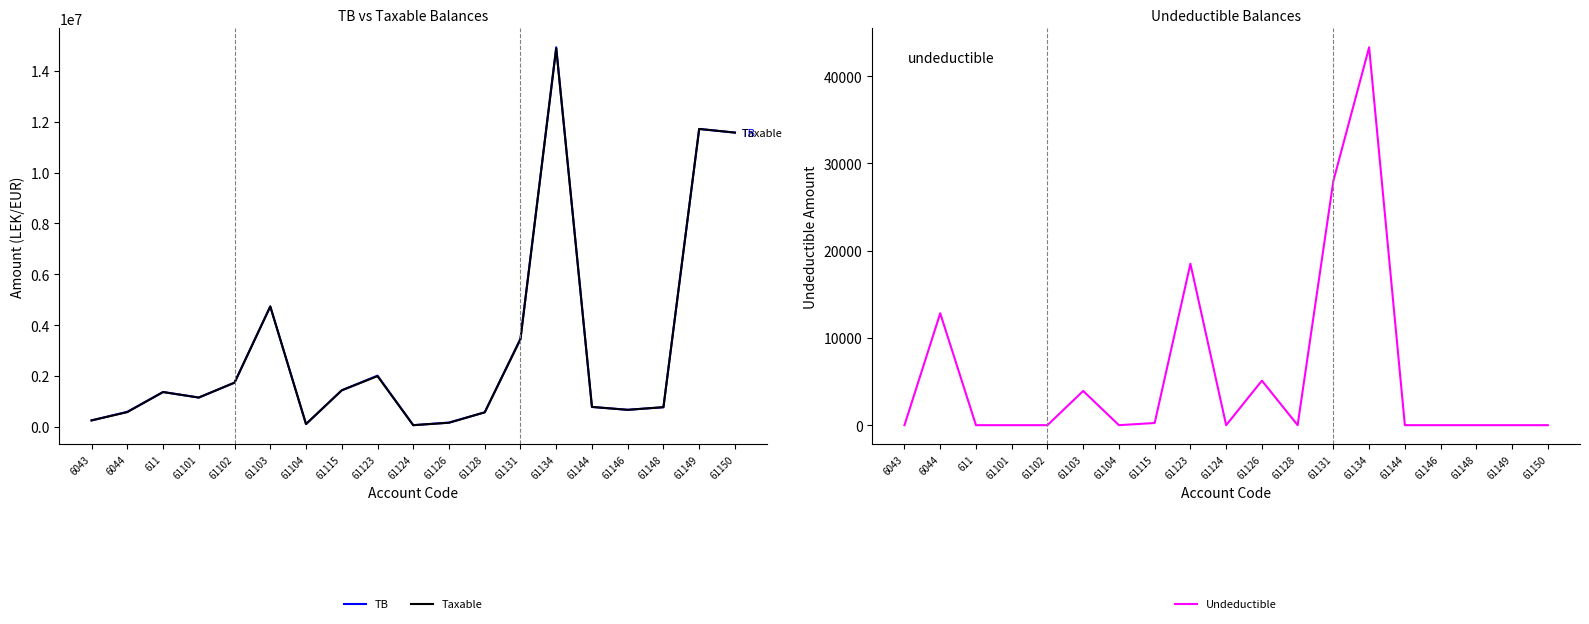

True or false: Taxable has more than 2 points higher than both neighbors.

True